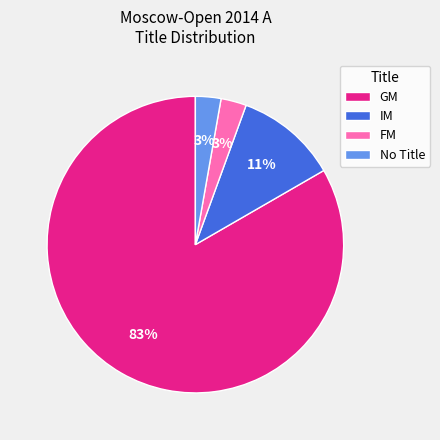

To the nearest percent, what is the difference between the GM and IM slice percentages?

72%